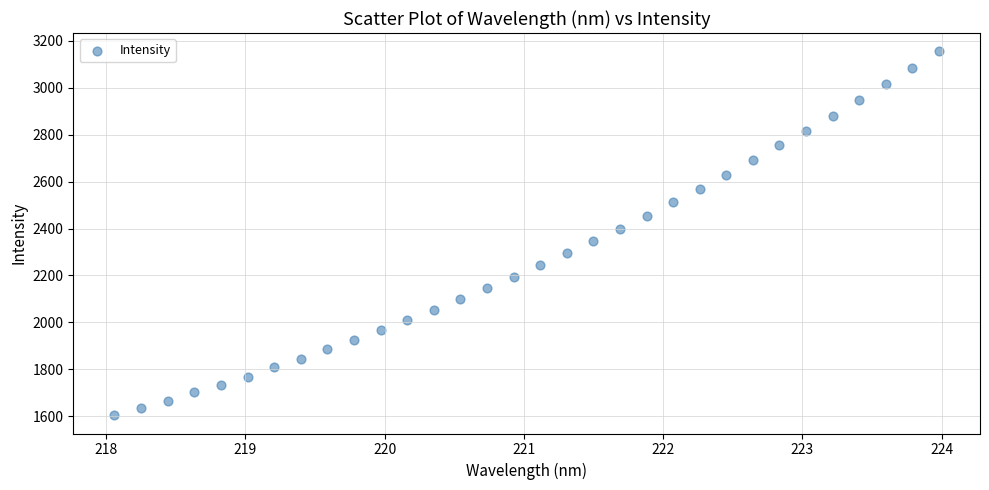

What is the range of Y values (max minus min)?

1552.4